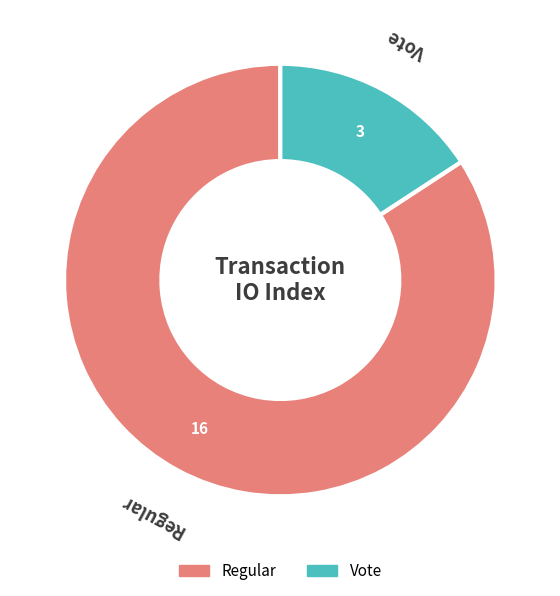

Approximately how many times larger is the value at Regular compared to Vote?

5.3